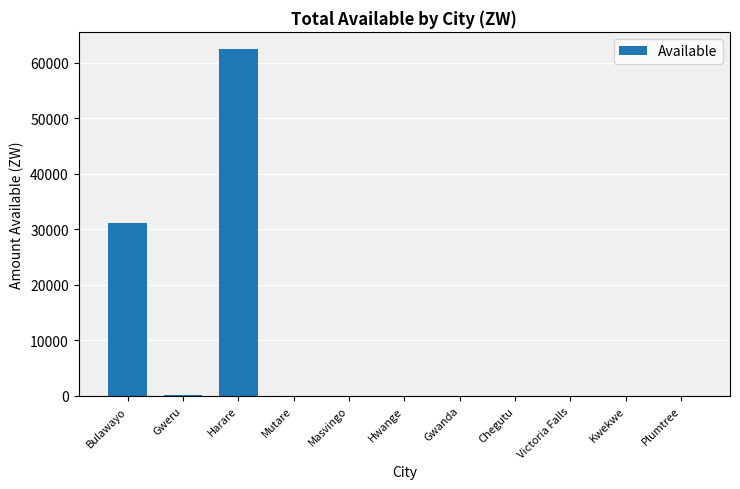

What is the sum of all values?

93727.7